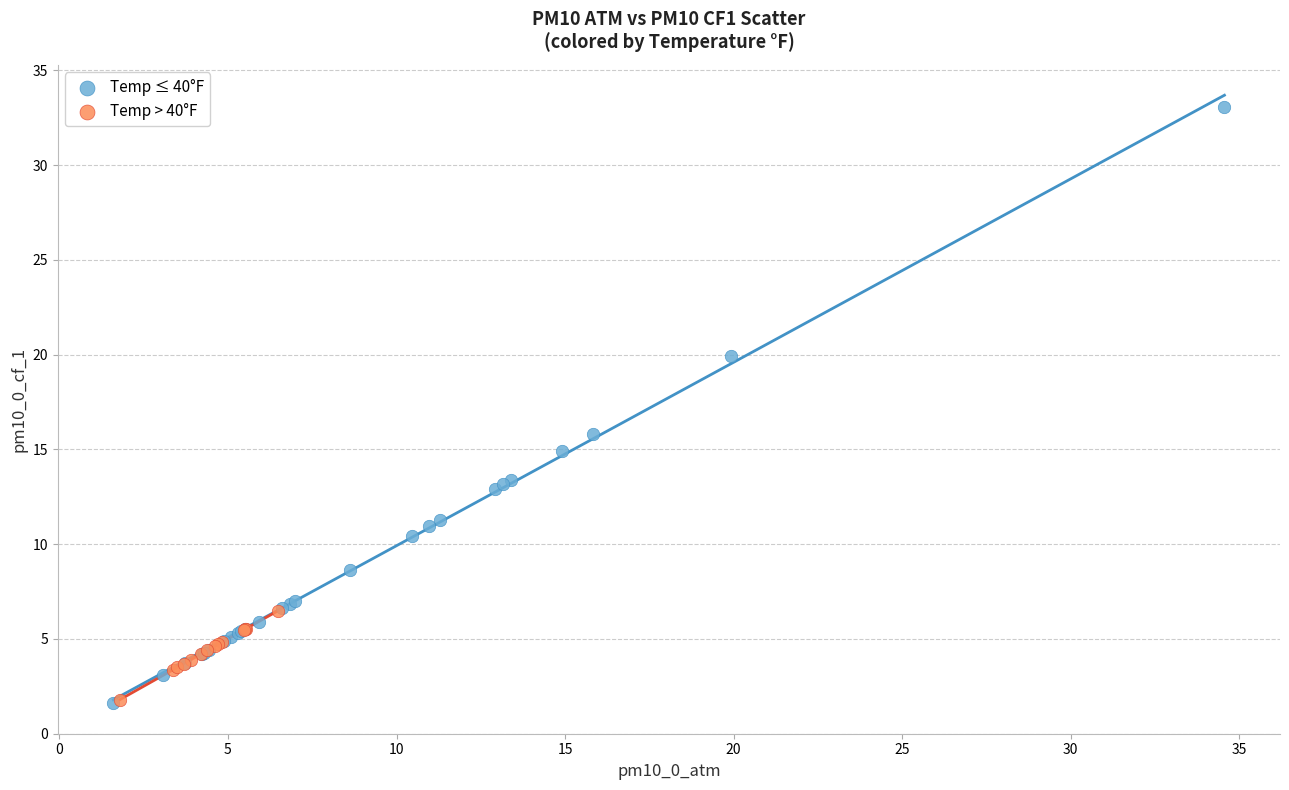

Which series reaches the maximum Y coordinate?

Temp ≤ 40°F